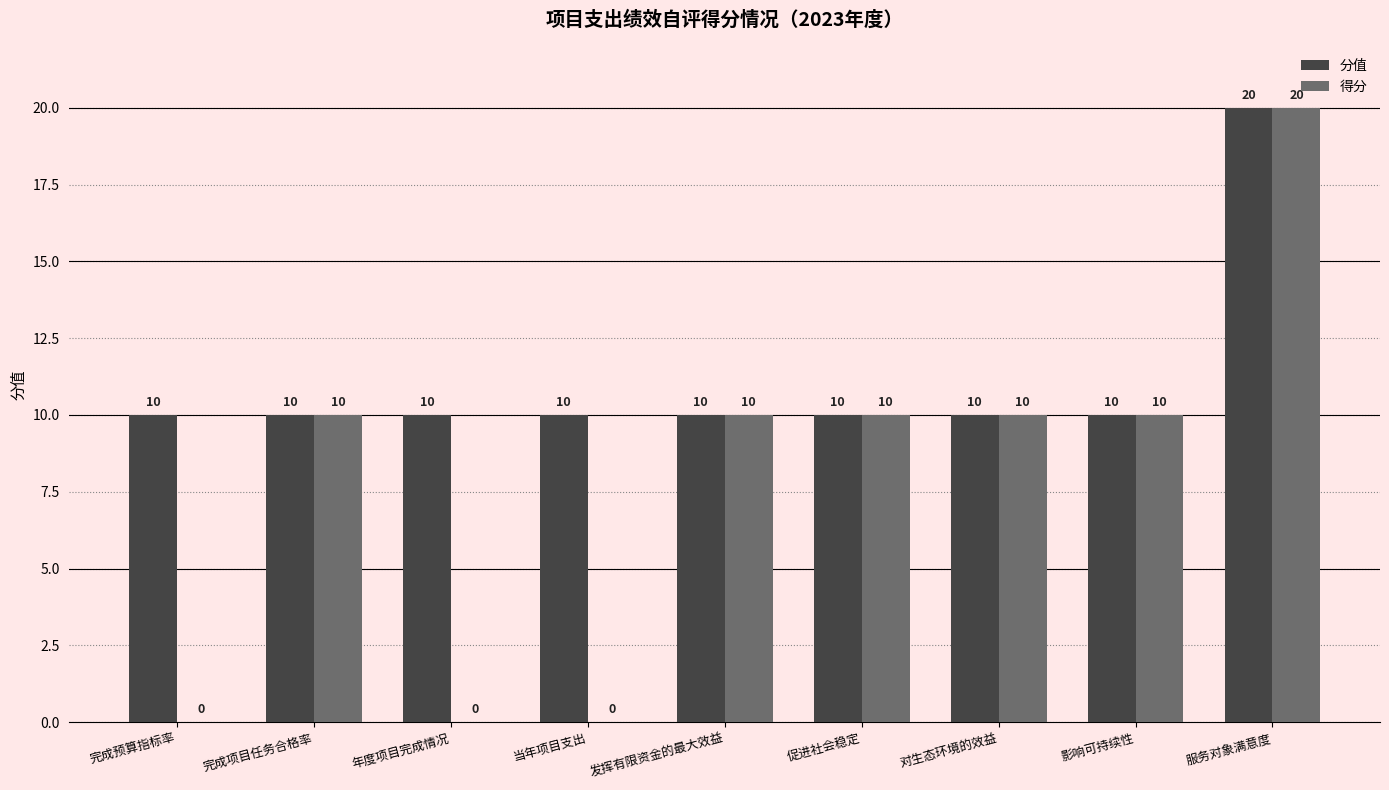

How many groups of bars are there?

9